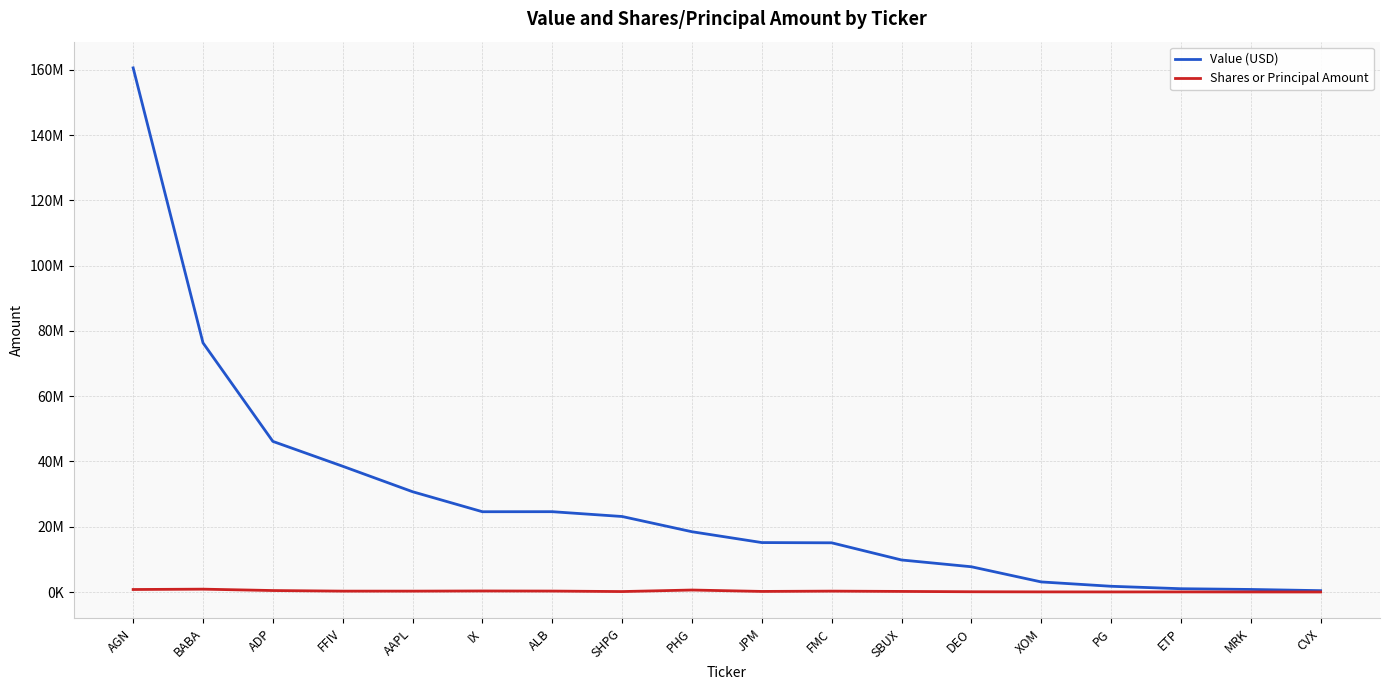

True or false: Shares or Principal Amount has more than 2 points higher than both neighbors.

True